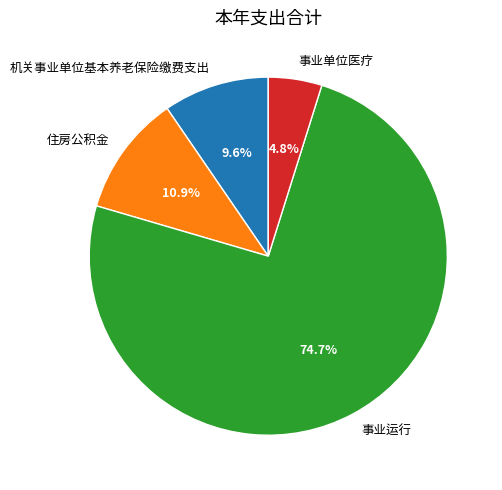

What percentage do 机关事业单位基本养老保险缴费支出 and 事业运行 together represent?

84.3%